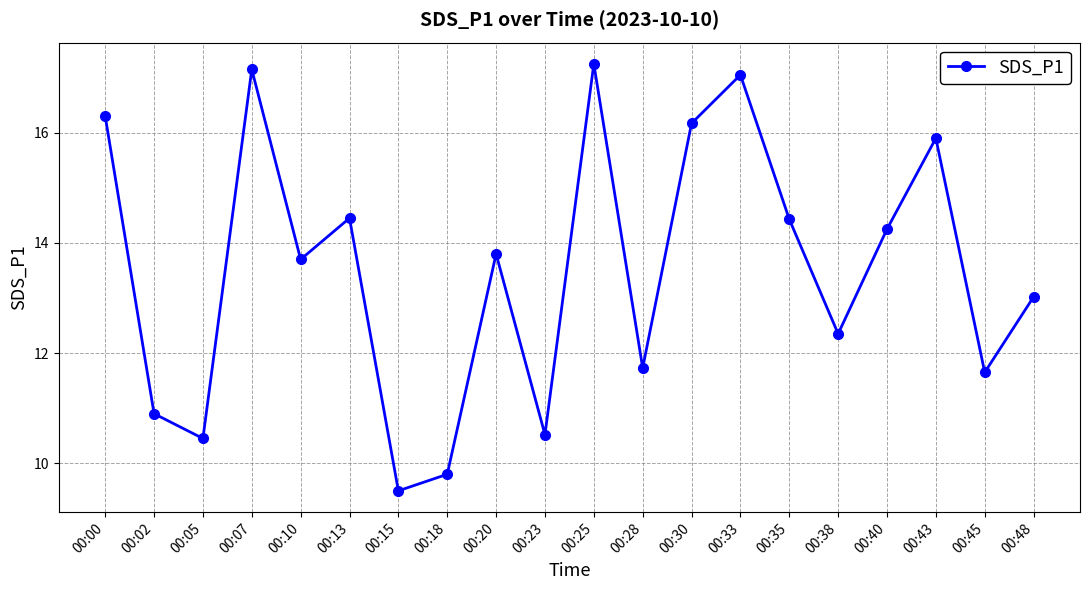

What is the average value?

13.5